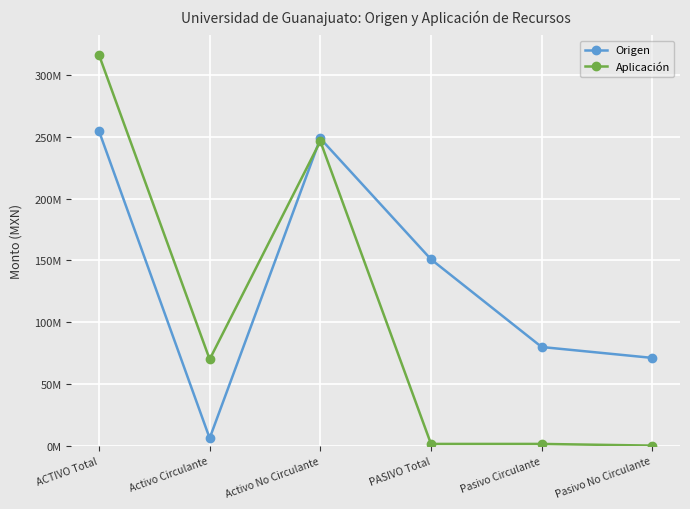

True or false: Origen has more than 1 interior local peaks.

False